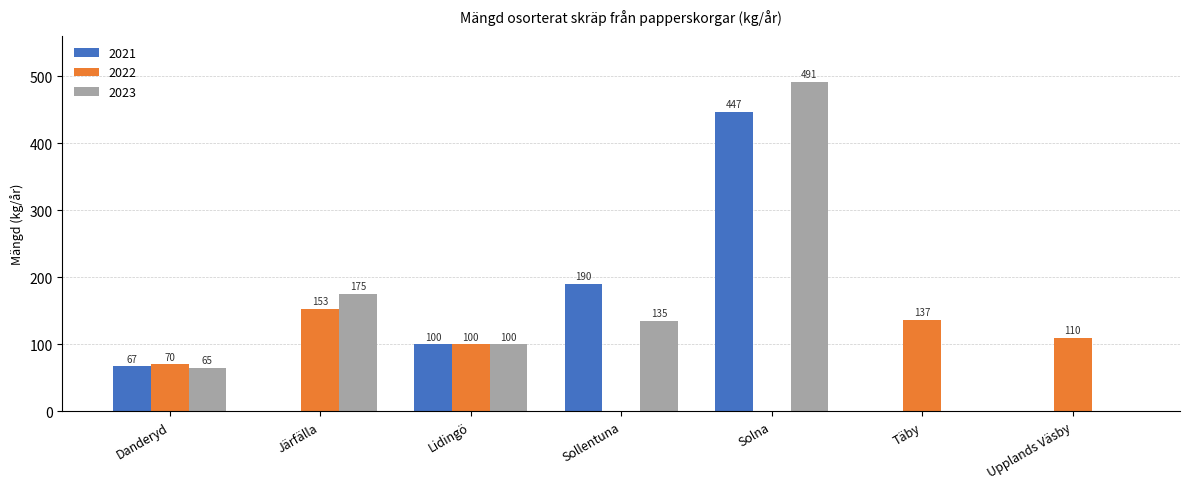

What is the highest value of the 2021 series?

446.8